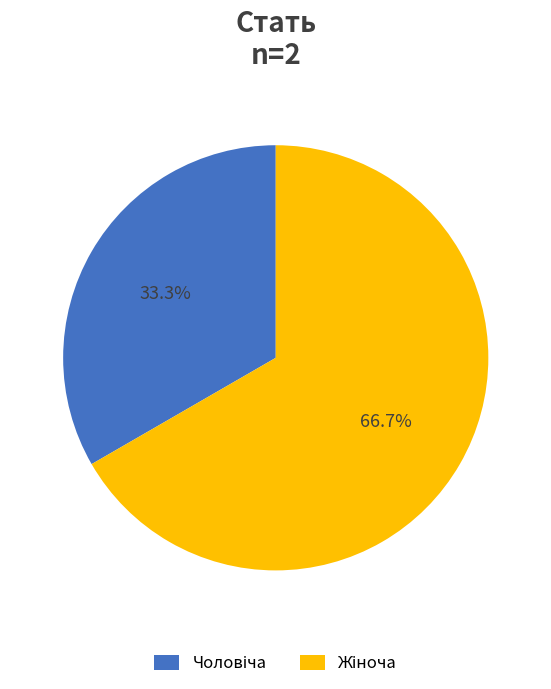

Count the number of slices in the pie.

2